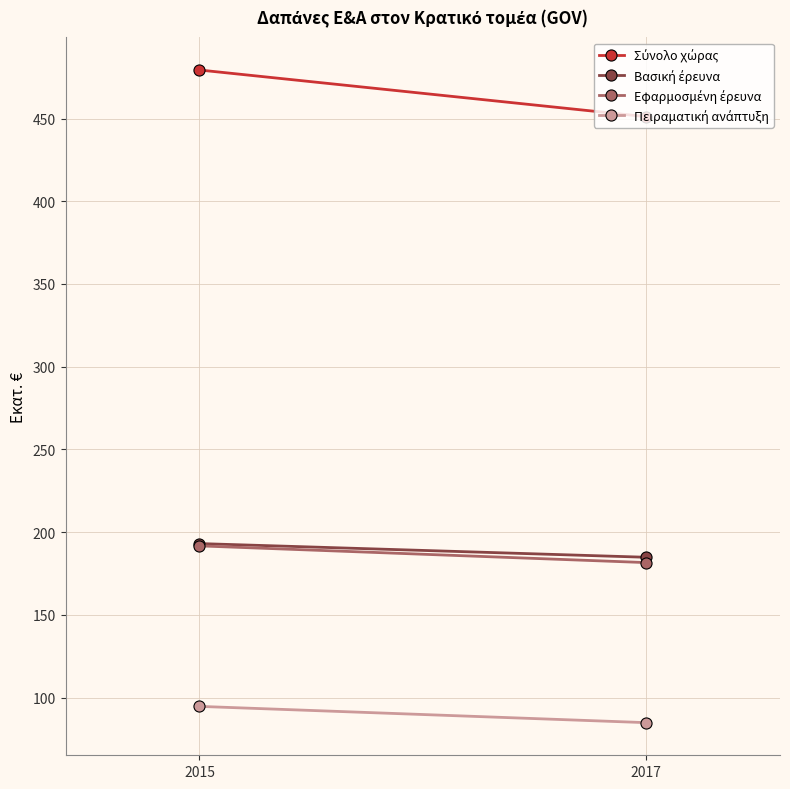

Is it true that Πειραματική ανάπτυξη equals 22.0 at 2015?

False